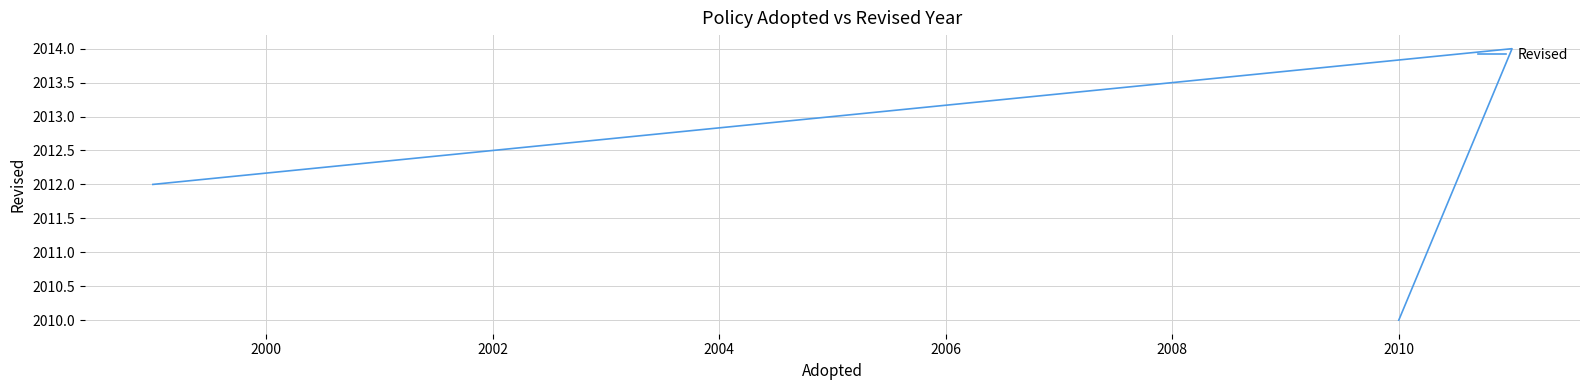

What is the average value?

2012